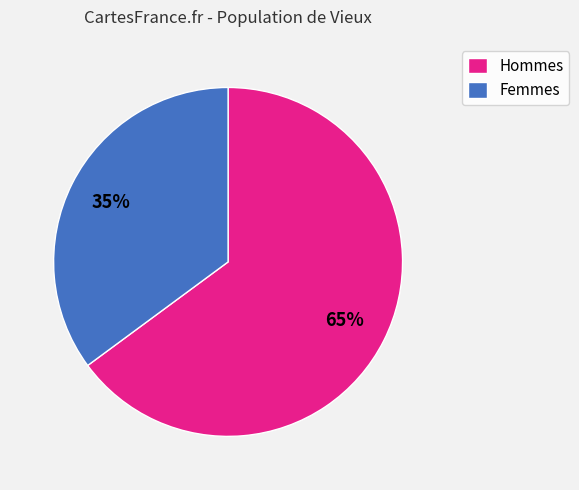

To the nearest percent, what is the difference between the largest and smallest slice percentages?

30%